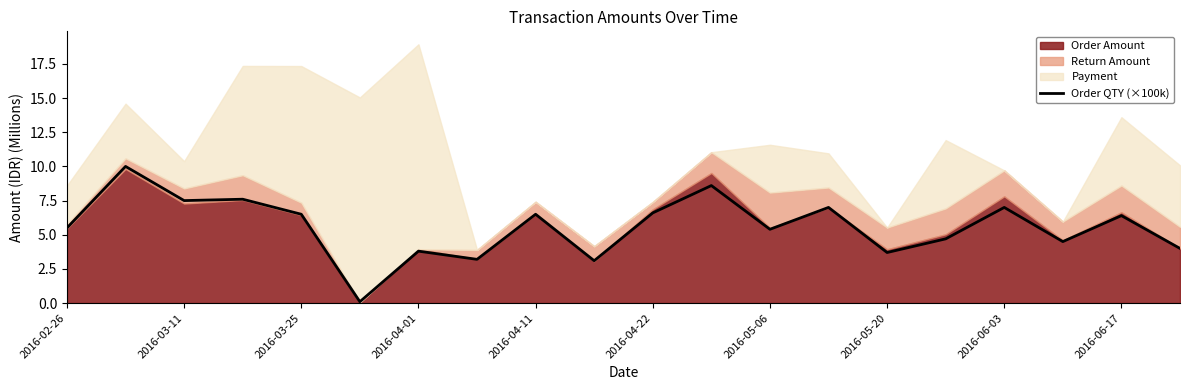

What is the smallest value displayed?

0.1